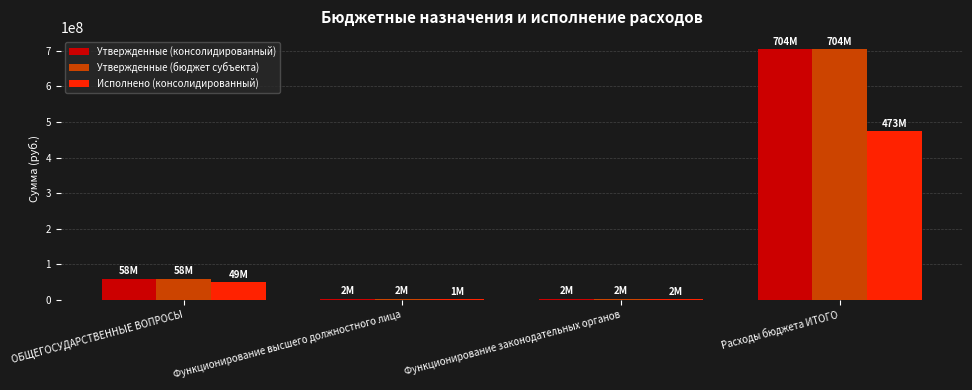

Is it true that Исполнено (консолидированный) equals 236506997.1 at Расходы бюджета ИТОГО?

False